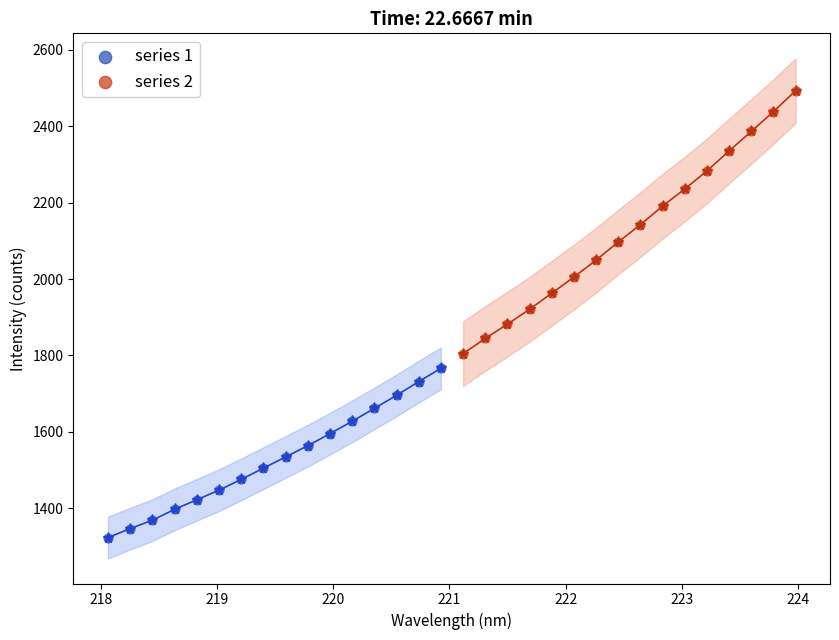

Which series contains the lowest Y value?

series 1